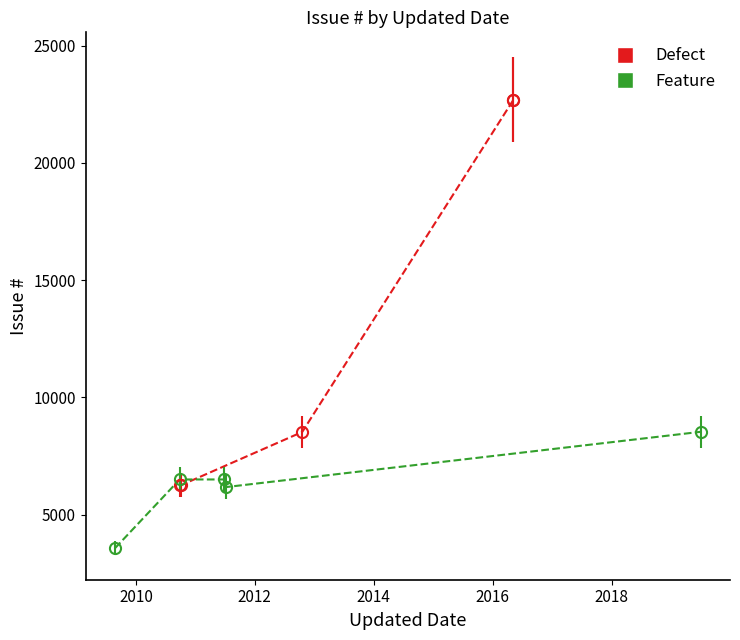

True or false: Defect has a value of 3937 at 3.

False